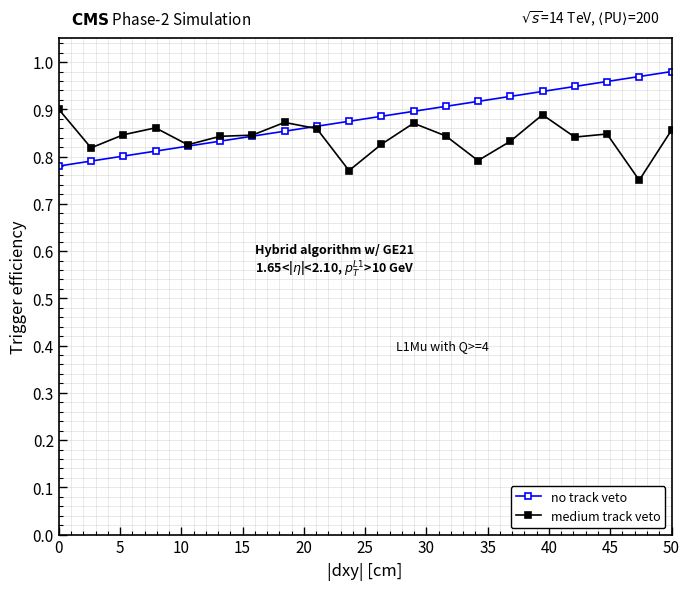

At how many categories does at least one series exceed 0?

20